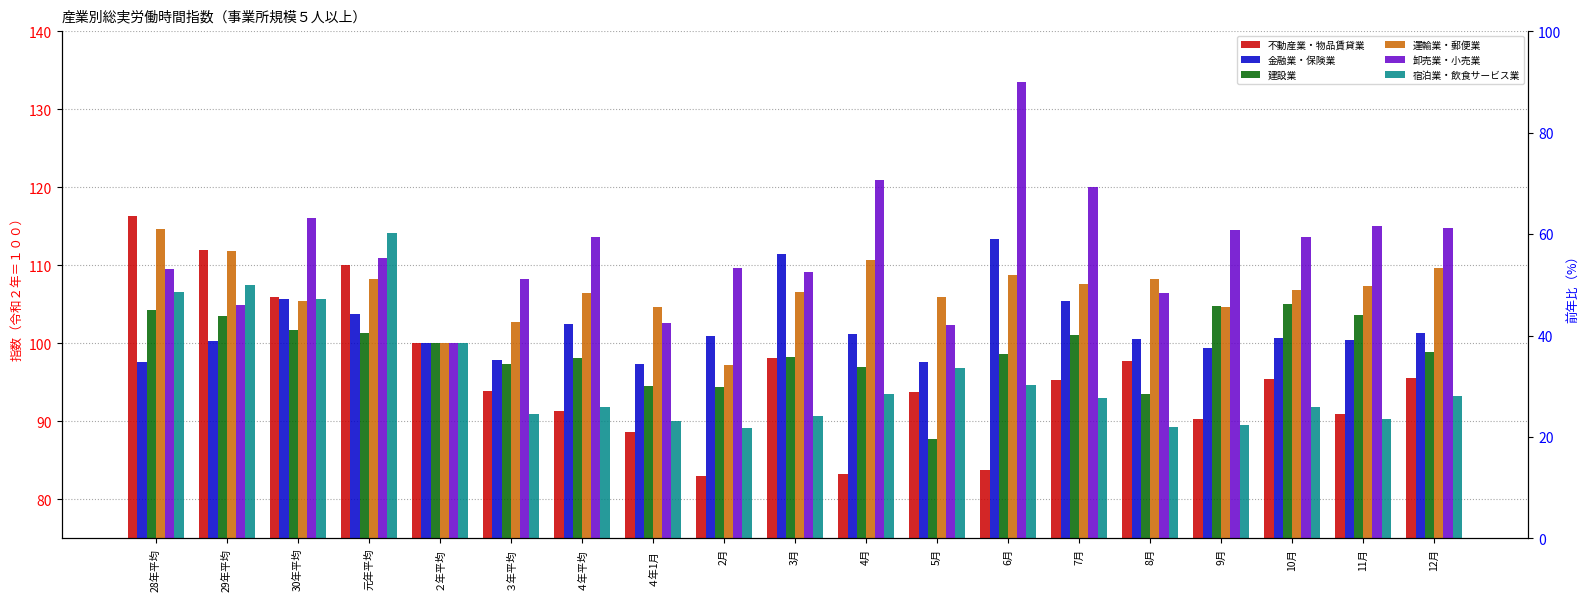

Which series has the largest range (max minus min)?

卸売業・小売業